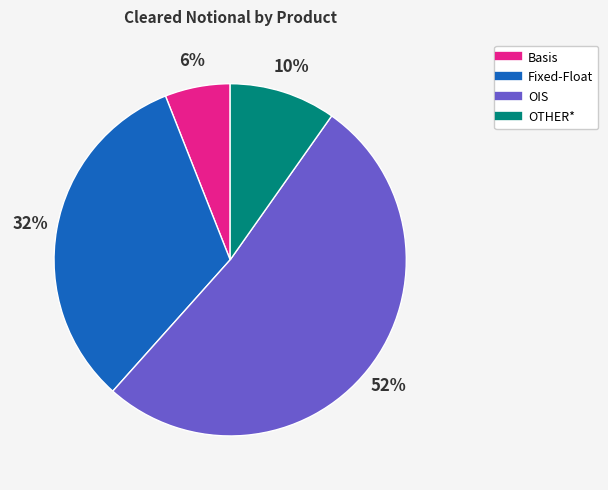

The Basis slice represents 6% of the pie. True or false?

True